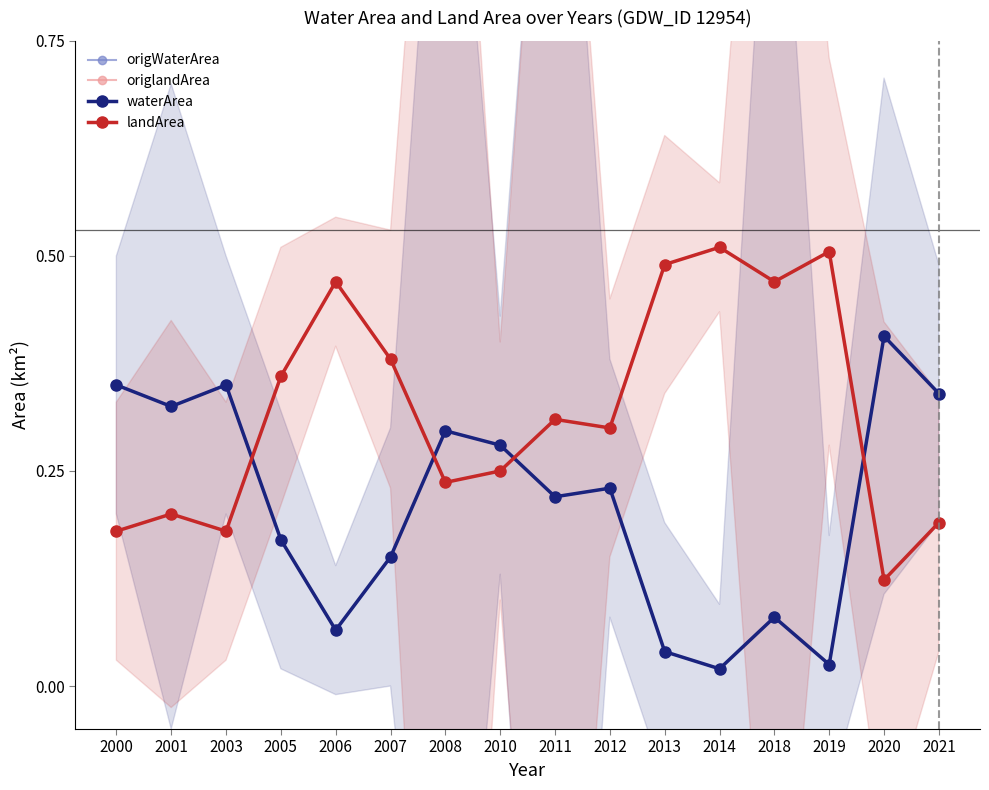

Which has a higher value, 2013 or 2008?

2008